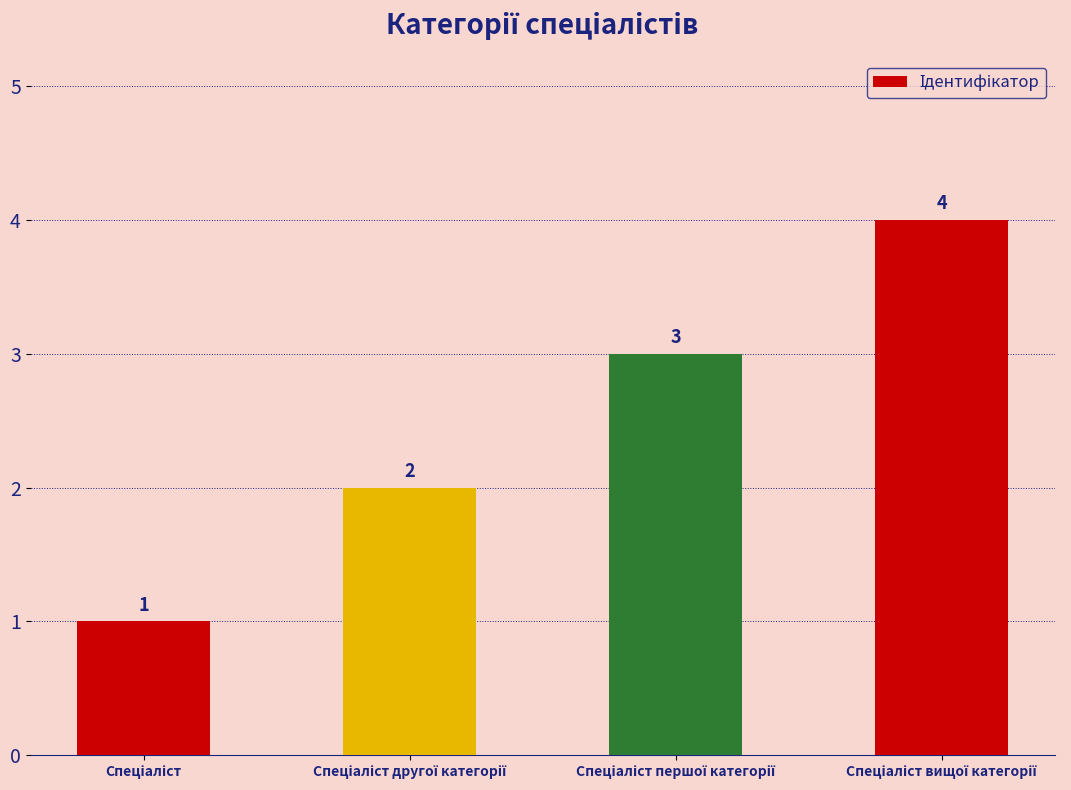

Count the values in the range 2 to 4.

3